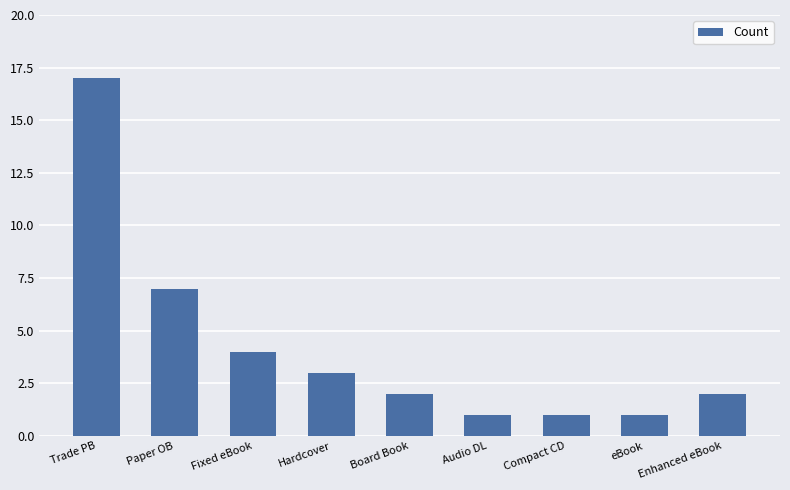

What is the average value?

4